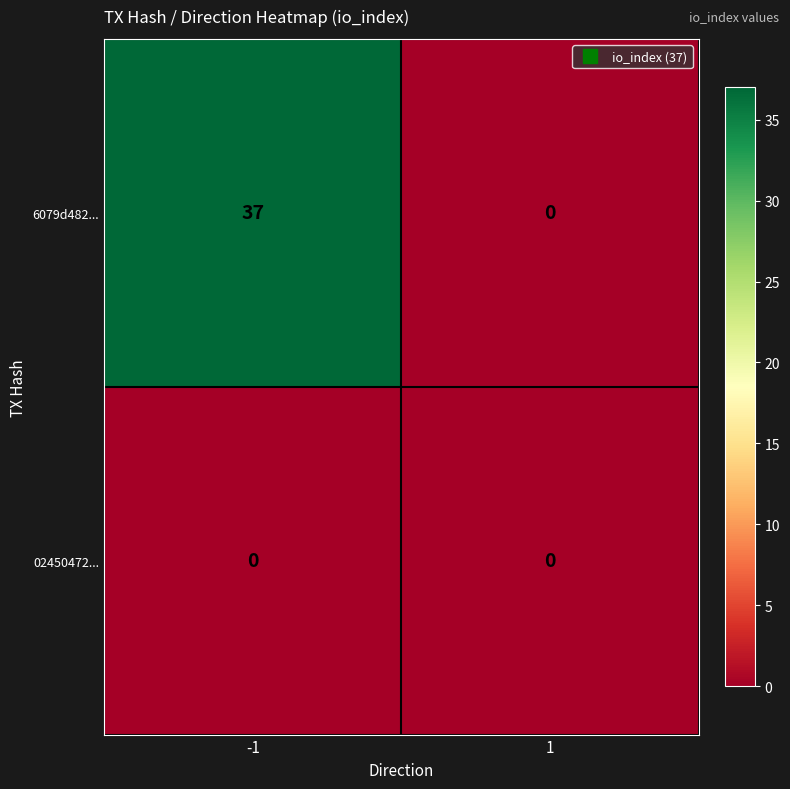

How many series are shown in this chart?

2